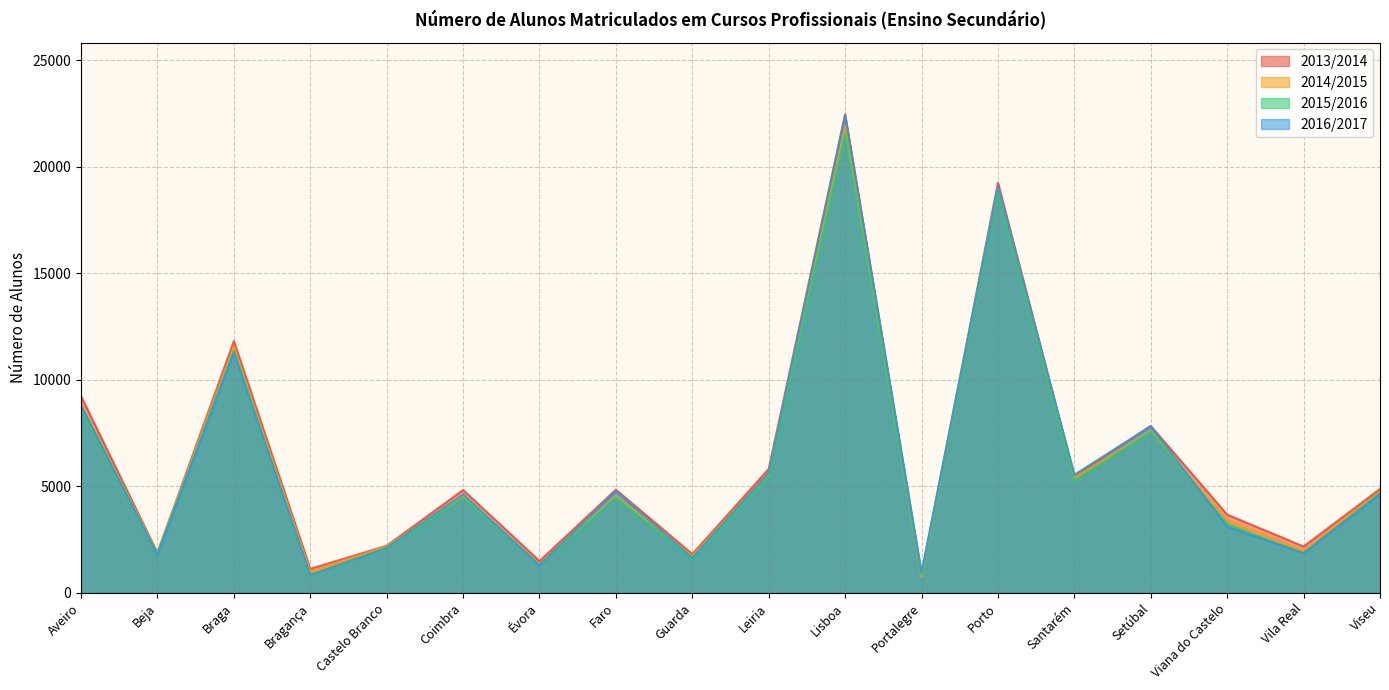

Reading left to right, list all the values displayed in this chart.

2013/2014: 9226	1875	11813	1123	2205	4822	1490	4838	1814	5812	22455	861	19243	5474	7829	3665	2172	4873
2014/2015: 8827	1895	11551	1004	2175	4527	1338	4538	1715	5605	21899	760	19010	5394	7589	3407	1983	4748
2015/2016: 8630	1828	11370	801	2080	4451	1295	4472	1586	5415	21534	841	18801	5240	7560	3220	1850	4680
2016/2017: 8793	1775	11268	837	2106	4615	1295	4764	1637	5622	22410	958	19071	5542	7816	3096	1859	4624